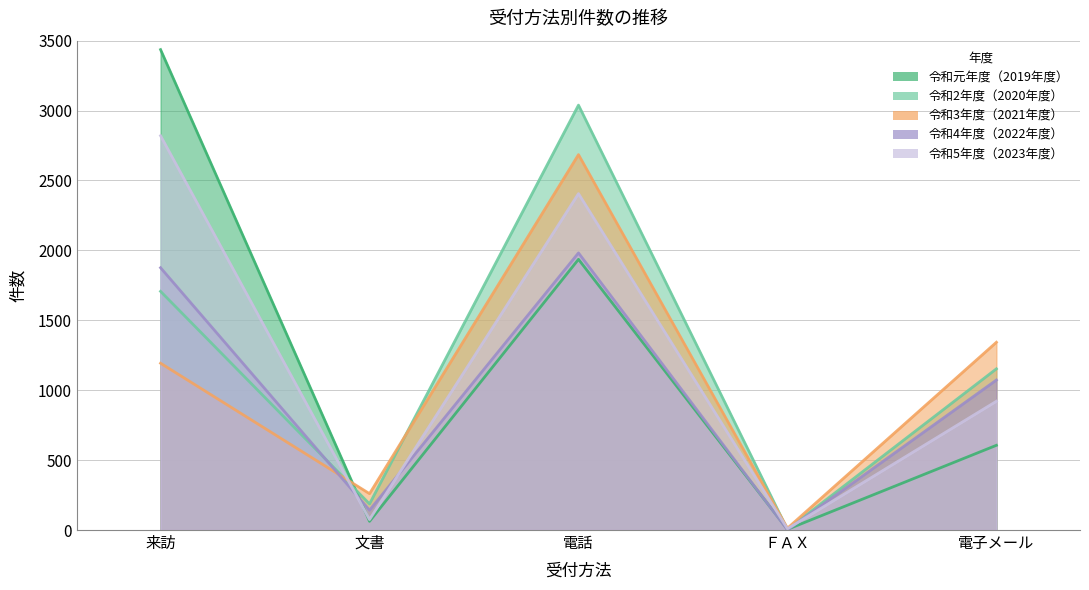

What is the maximum value shown in the chart?

3436